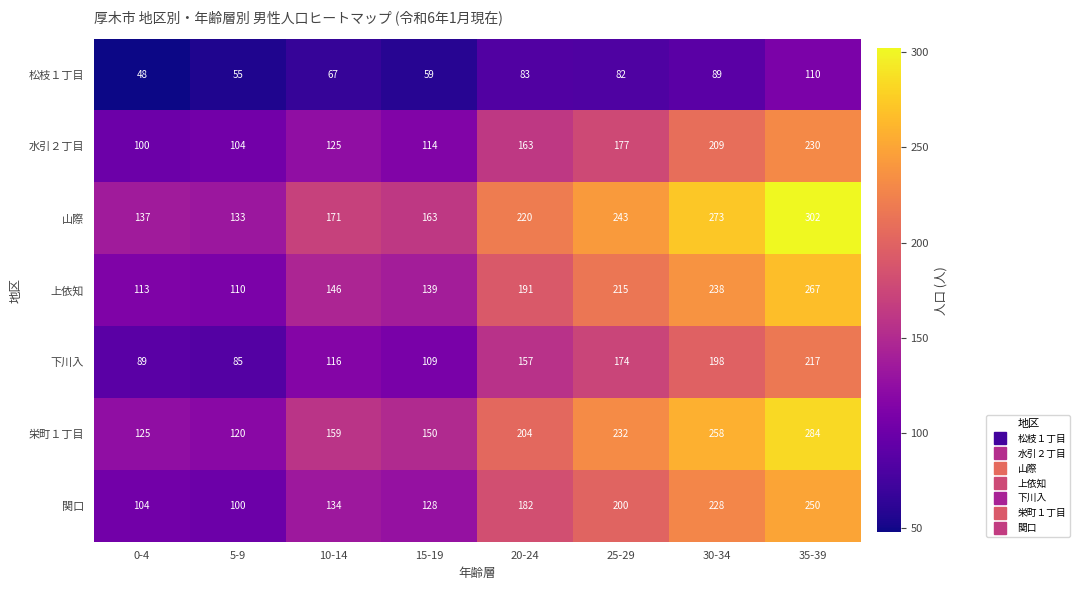

What is the maximum value shown in the chart?

302